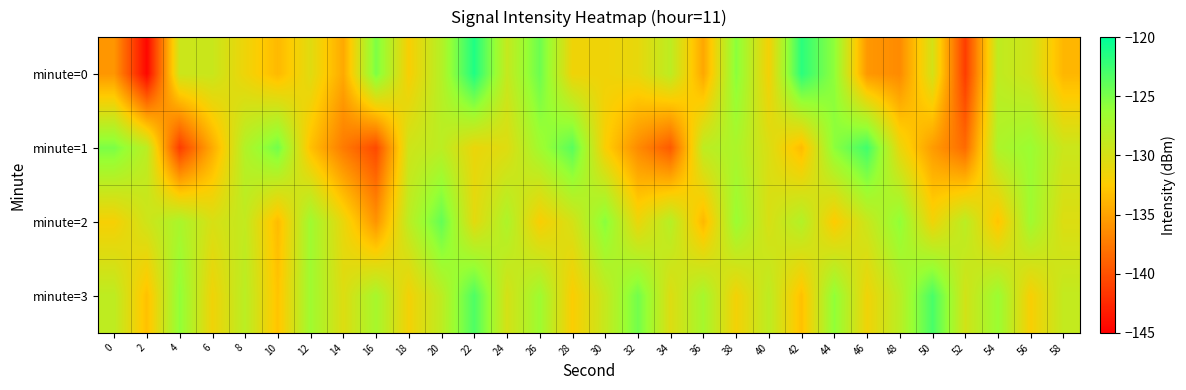

Rank the series by their maximum value, from highest to lowest.

minute=0, minute=1, minute=3, minute=2